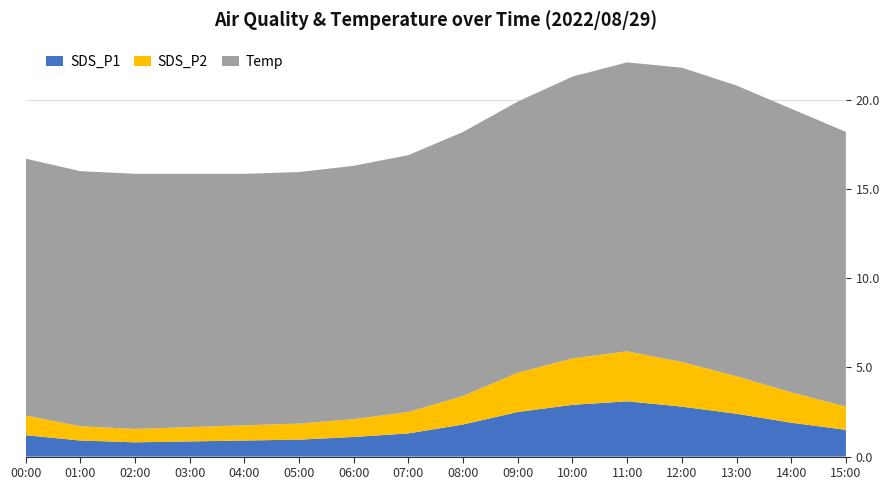

Reading left to right, what are all the values shown in this chart?

SDS_P1: 1.2	0.9	0.8	0.8	0.9	0.9	1.1	1.3	1.8	2.5	2.9	3.1	2.8	2.4	1.9	1.5
SDS_P2: 1.1	0.8	0.8	0.8	0.8	0.9	1.0	1.2	1.6	2.2	2.6	2.8	2.5	2.1	1.7	1.3
Temp: 14.4	14.3	14.3	14.2	14.1	14.1	14.2	14.4	14.8	15.2	15.8	16.2	16.5	16.3	15.9	15.4